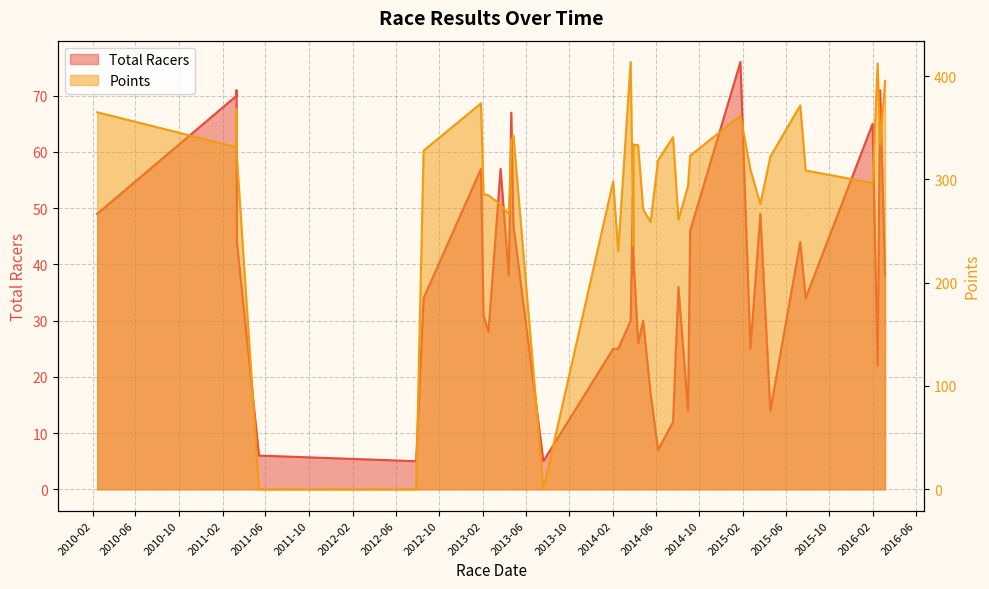

List the labels in order of Points value, smallest first.

2011-05-14, 2012-07-28, 2013-07-20, 2014-02-15, 2014-03-29, 2014-05-17, 2014-08-03, 2013-04-14, 2014-03-30, 2014-04-26, 2014-03-28, 2013-03-22, 2015-03-21, 2013-02-16, 2013-02-02, 2014-08-30, 2016-01-30, 2014-02-01, 2015-07-26, 2015-02-21, 2014-06-07, 2011-03-13, 2015-04-18, 2014-09-05, 2012-08-18, 2011-03-12, 2014-04-12, 2014-03-30, 2016-02-20, 2013-04-21, 2014-07-19, 2013-04-27, 2015-01-24, 2010-02-14, 2011-03-12, 2015-07-11, 2013-01-26, 2016-03-05, 2016-02-13, 2014-03-22